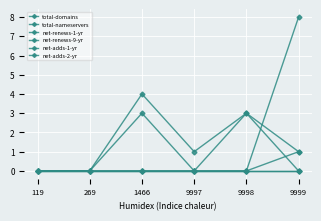

Which label corresponds to the largest value in the chart?

9999